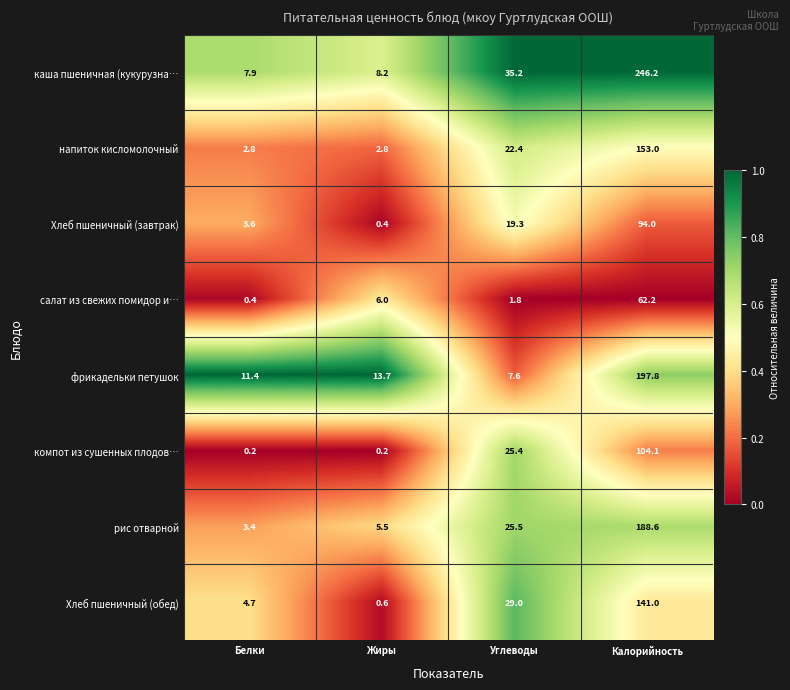

Between Жиры and Калорийность, which series saw the biggest shift?

каша пшеничная (кукурузна…